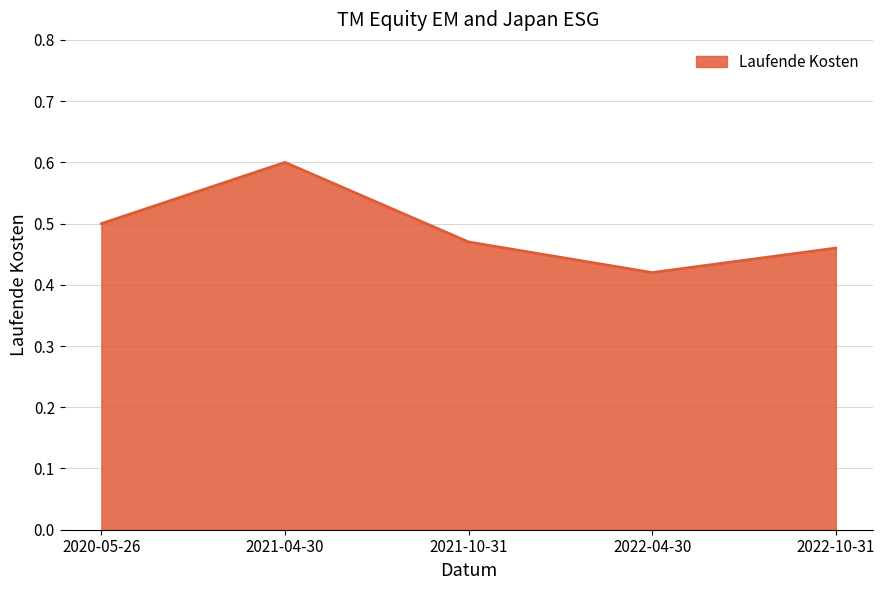

What is the sum of the values at 2022-10-31 and 2021-10-31?

0.9